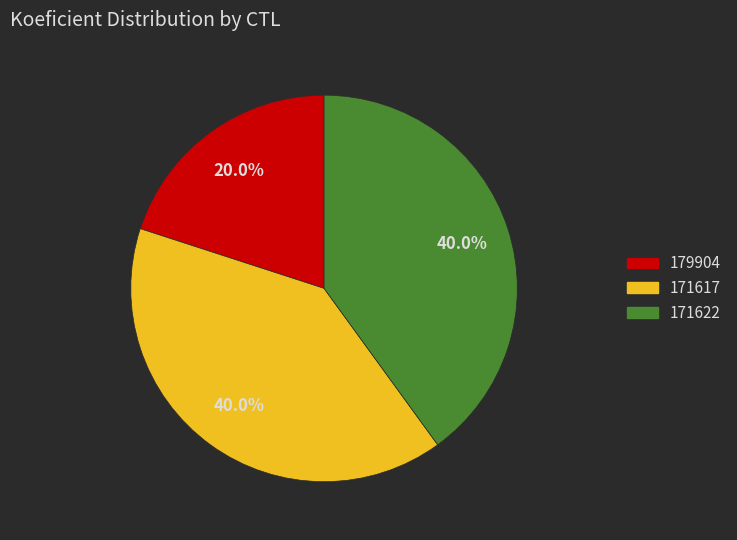

What is the ratio of the value at 171617 to the value at 171622?

1.0